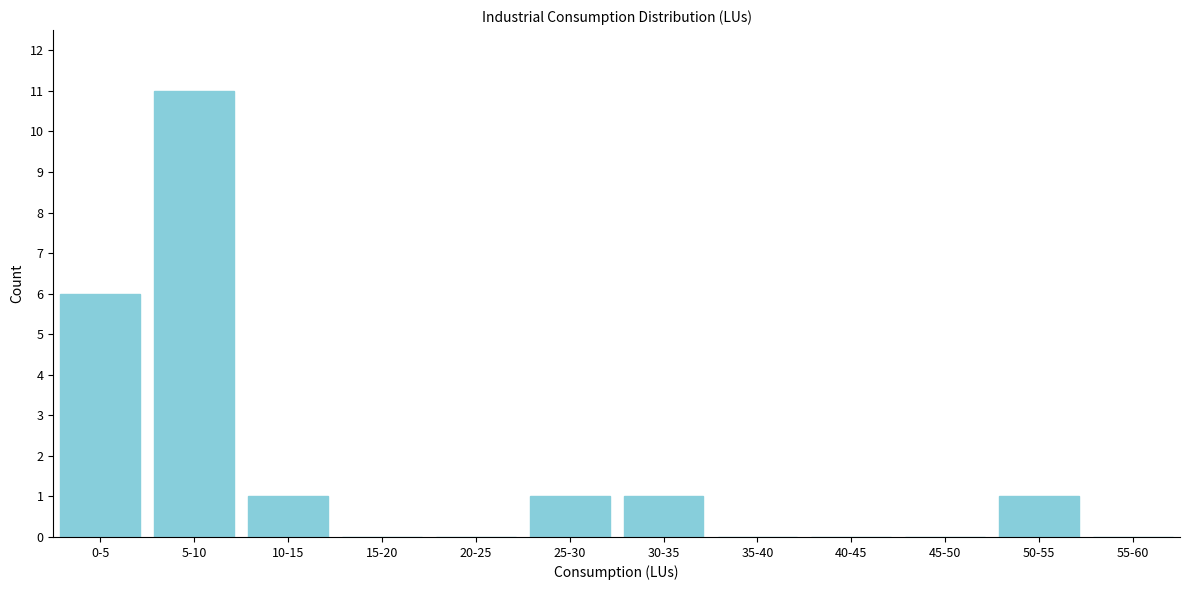

Reading right to left, what are all the values shown in this chart?

55-60=0	50-55=1	45-50=0	40-45=0	35-40=0	30-35=1	25-30=1	20-25=0	15-20=0	10-15=1	5-10=11	0-5=6